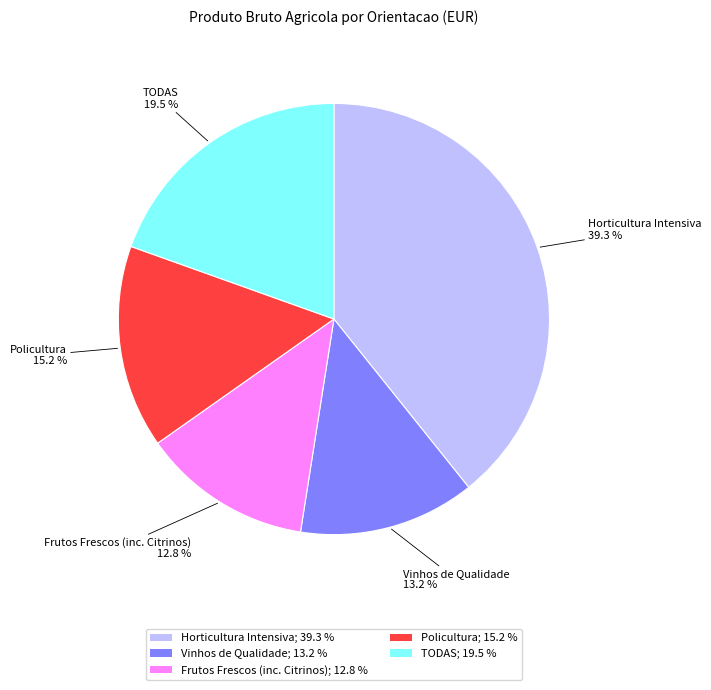

Combined, do Horticultura Intensiva; 39.3 % and Frutos Frescos (inc. Citrinos); 12.8 % account for over 50%?

Yes